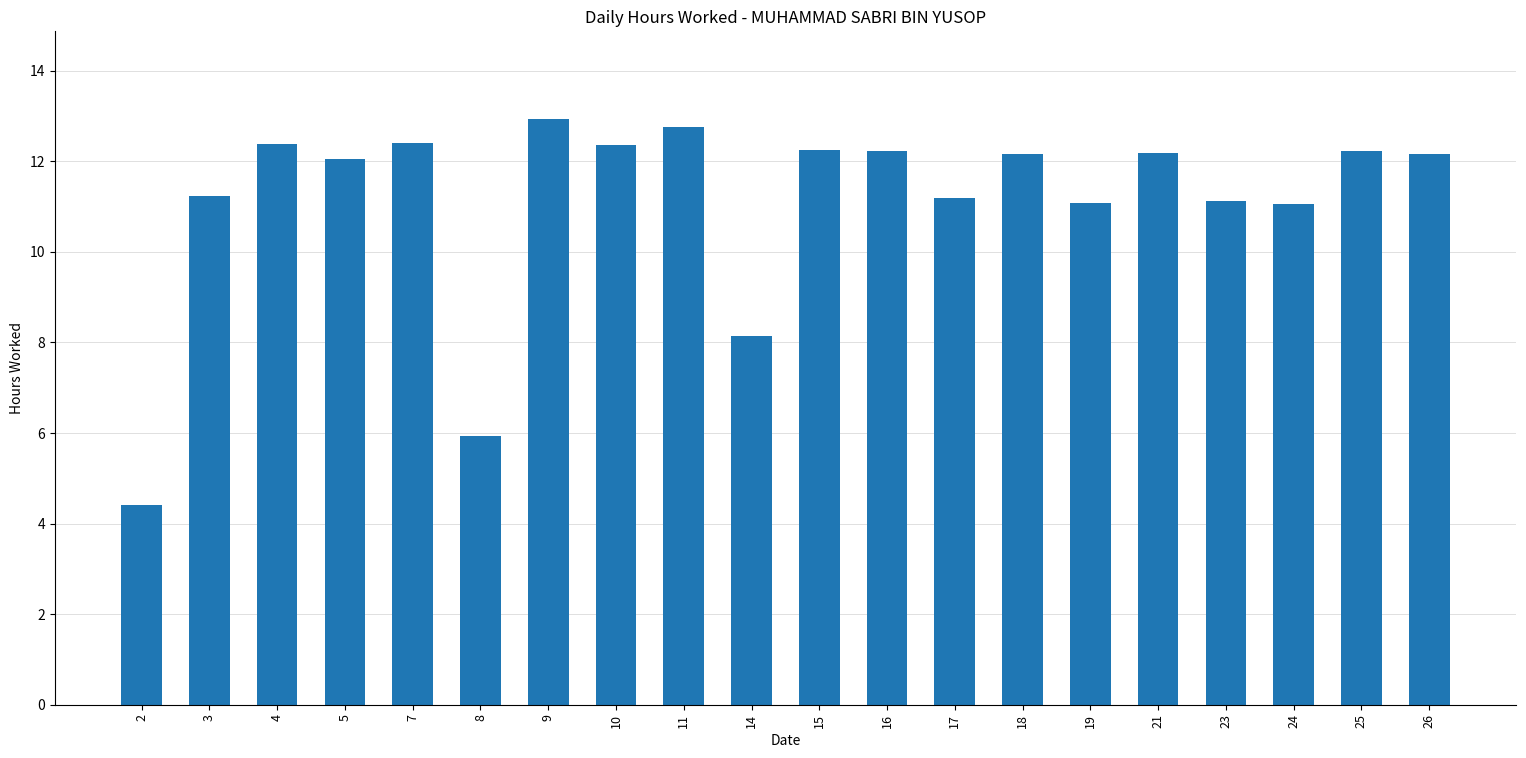

The value at 4 is 6.0. True or false?

False